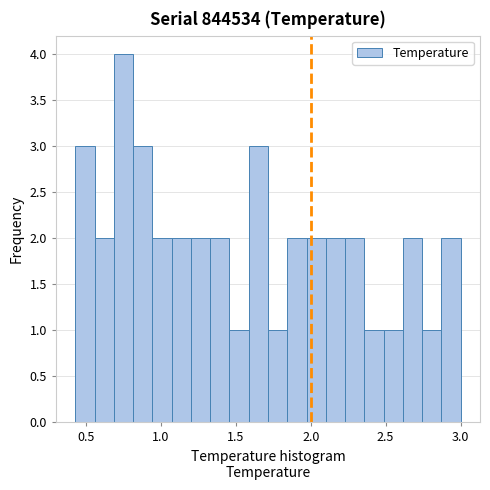

Read against the x-axis, roughly where is the centre of the tallest bar?

0.75